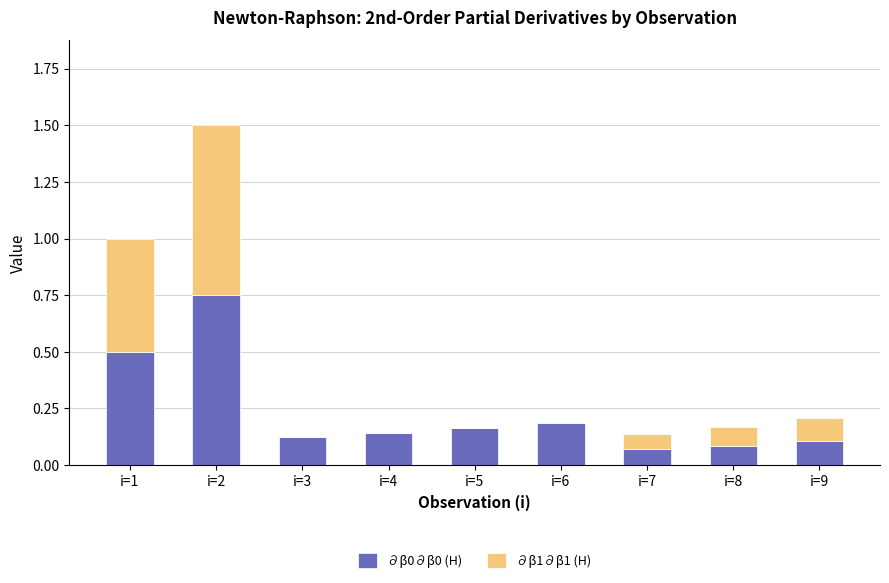

Is it true that ∂β0∂β0 (H) equals 0.1 at i=8?

True